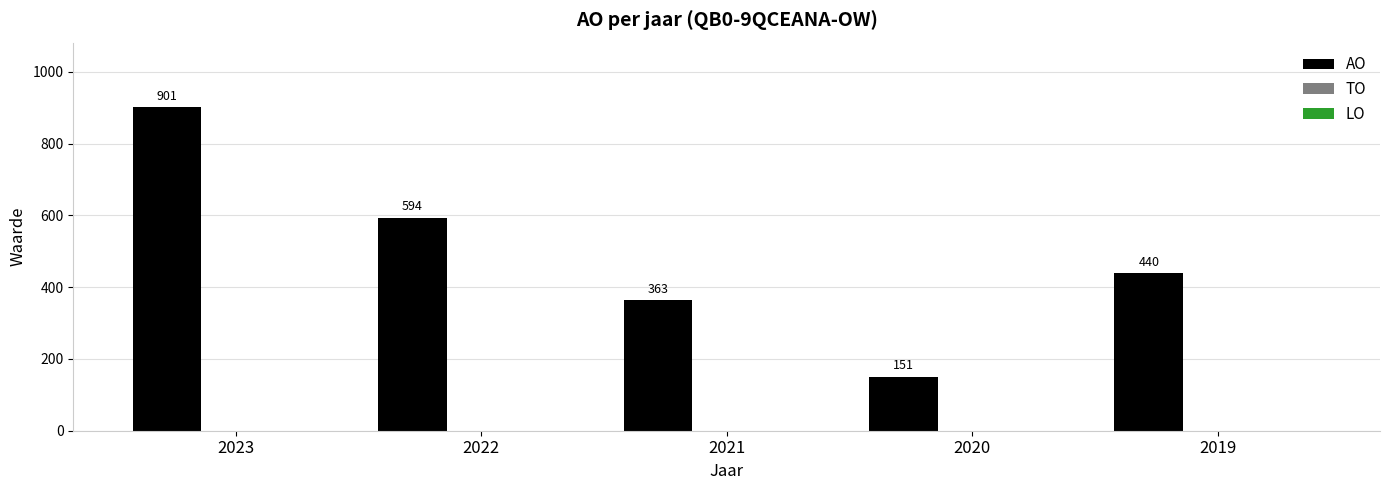

How many bars are there in total?

5